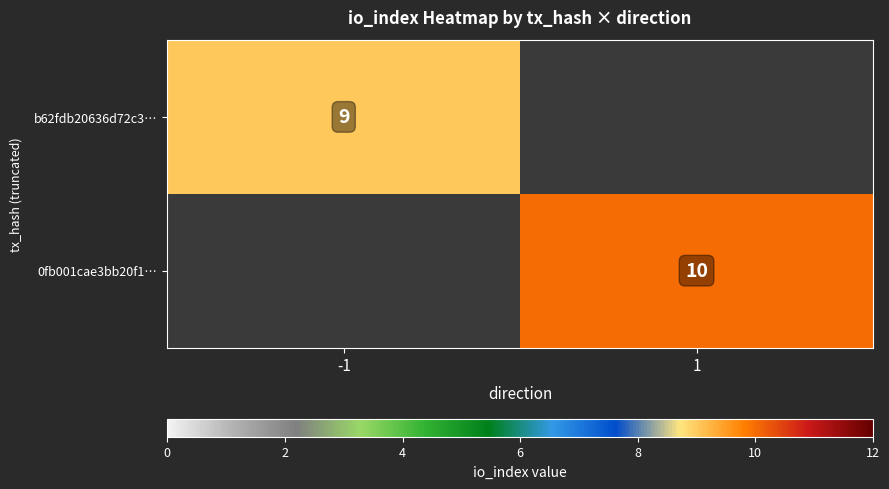

The 0fb001cae3bb20f1… series shows 10 at 1. True or false?

True